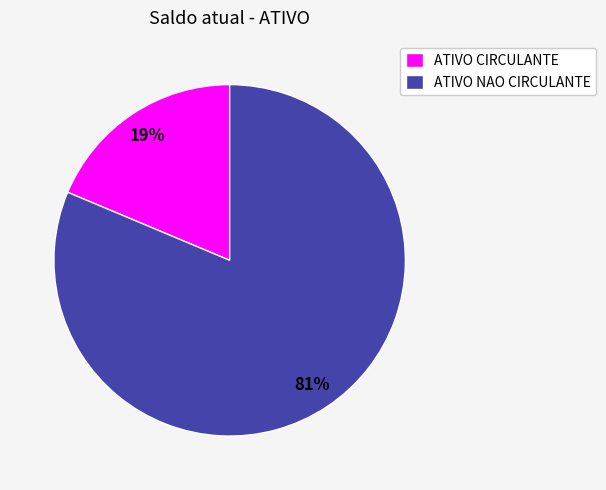

Does any single category account for the majority?

Yes